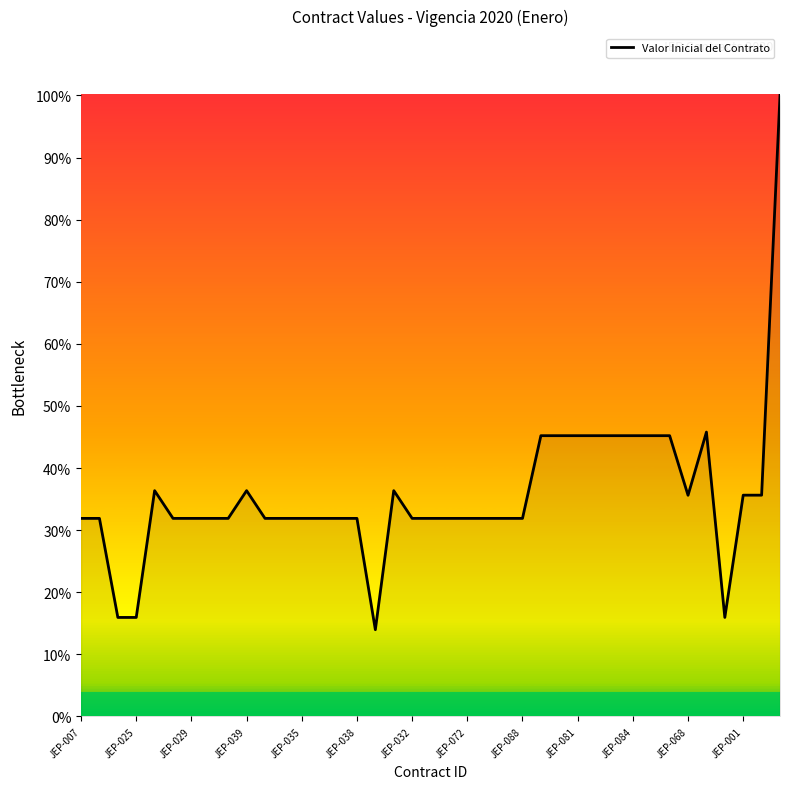

What is the maximum value shown in the chart?

100.0